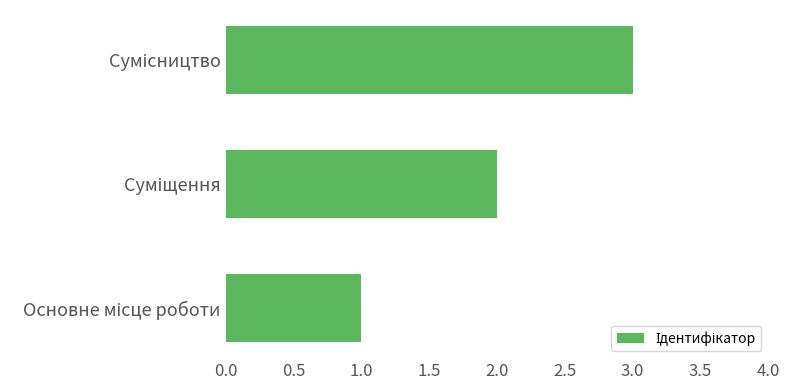

What is the maximum value shown in the chart?

3